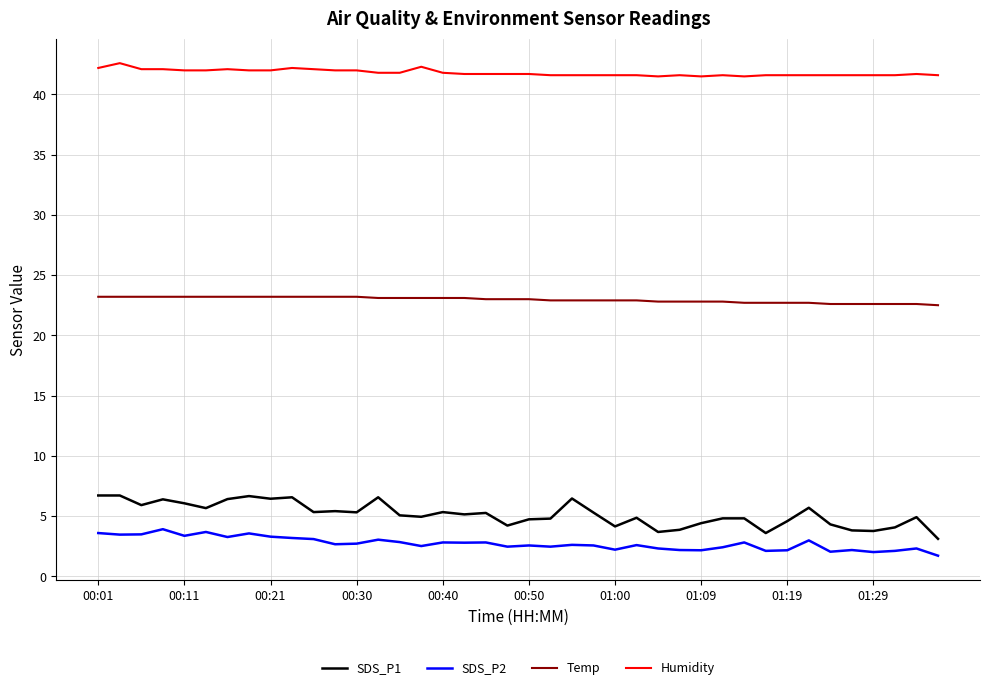

Which series has the largest total across all categories?

Humidity